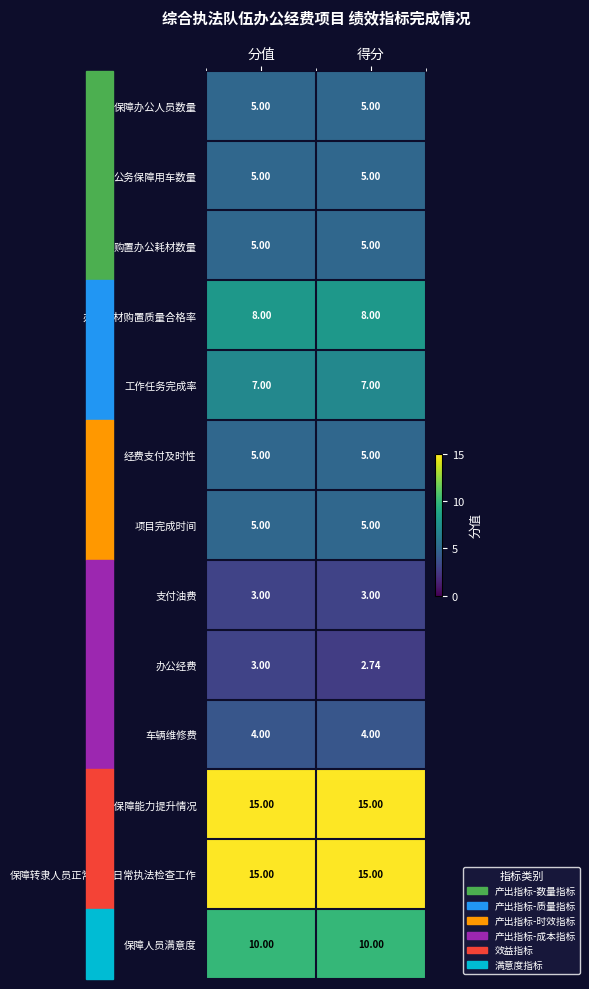

Which series has the widest spread of values?

办公经费